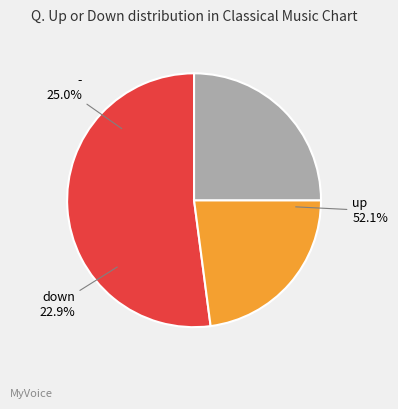

The - slice represents 1% of the pie. True or false?

False